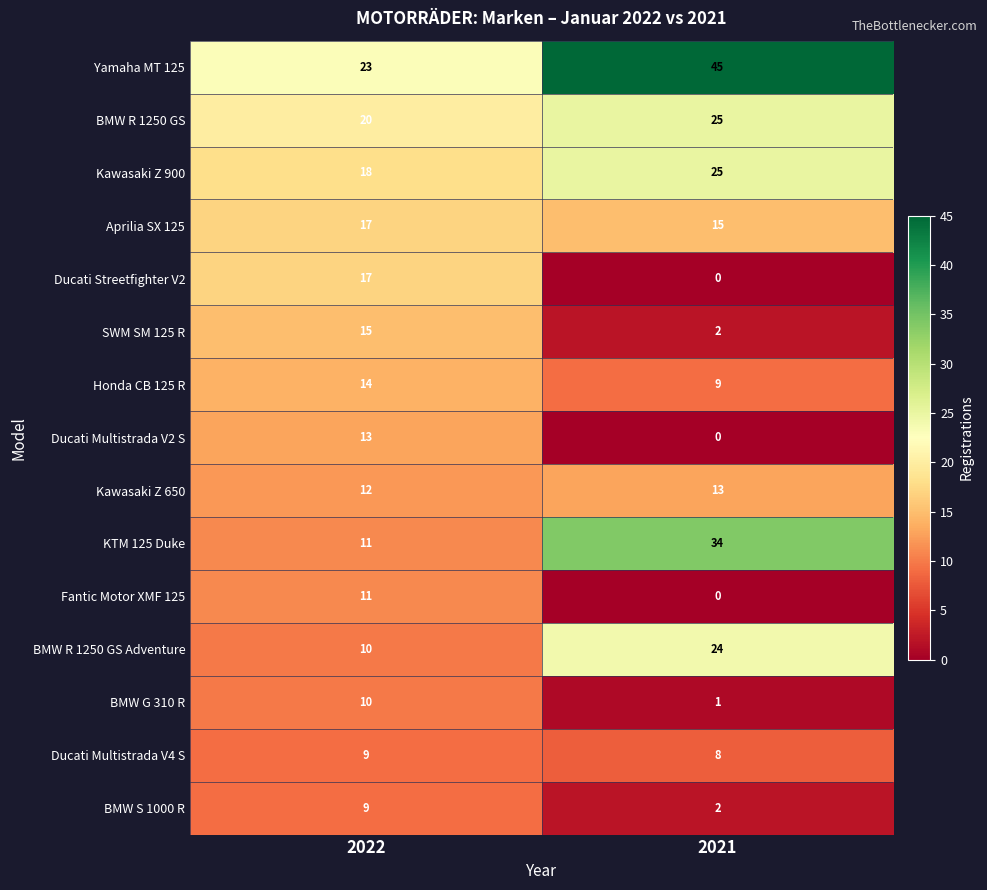

At which label is Kawasaki Z 900 closest to 21?

2022